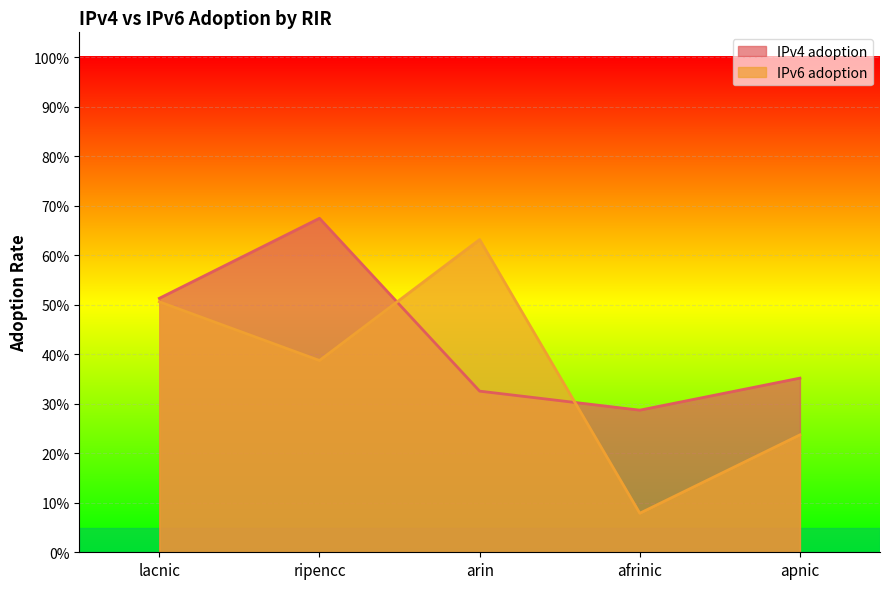

Count the IPv6 adoption values in the range 0 to 1.

5